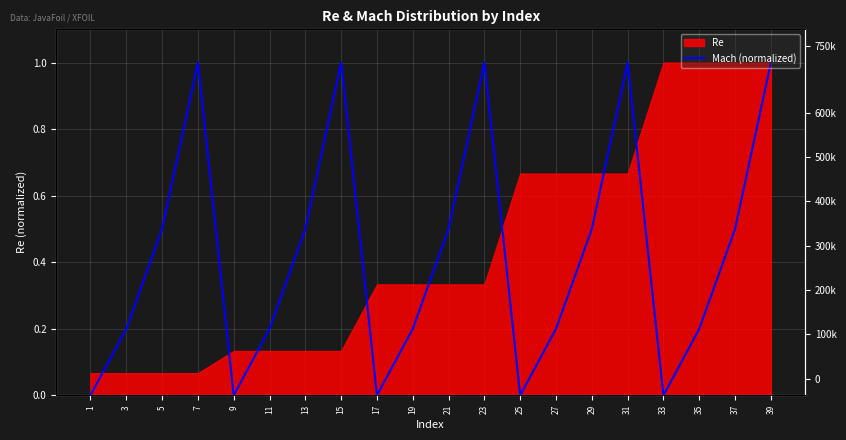

Reading right to left, what are all the values shown in this chart?

39=1.0	37=0.5	35=0.2	33=0.0	31=1.0	29=0.5	27=0.2	25=0.0	23=1.0	21=0.5	19=0.2	17=0.0	15=1.0	13=0.5	11=0.2	9=0.0	7=1.0	5=0.5	3=0.2	1=0.0